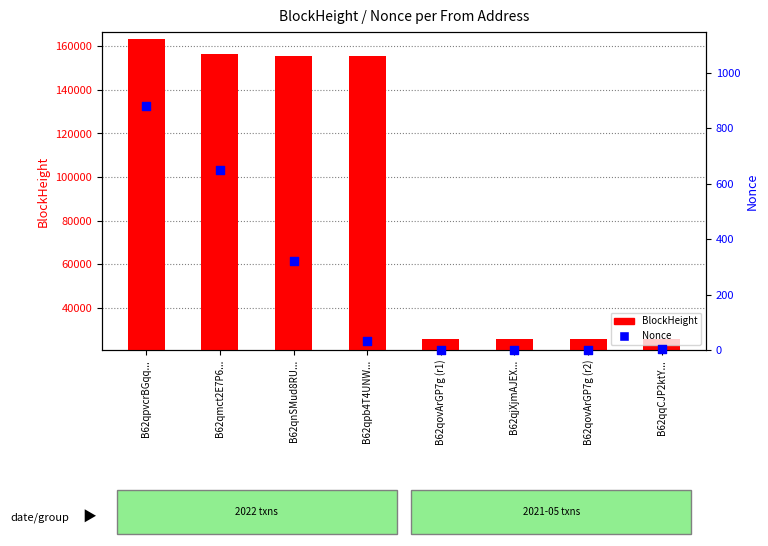

Which series reaches the minimum Y coordinate?

Nonce